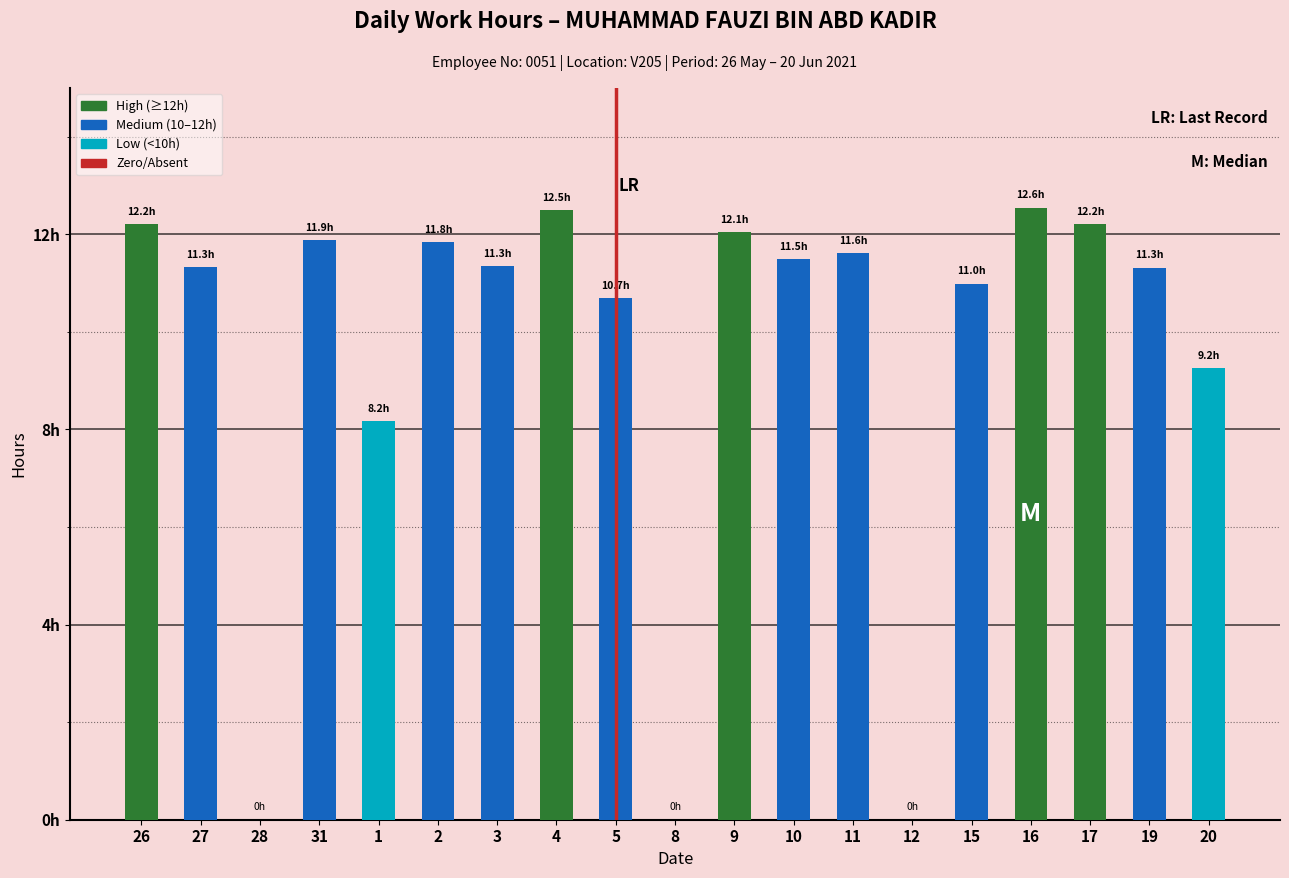

Are the bars horizontal?

No